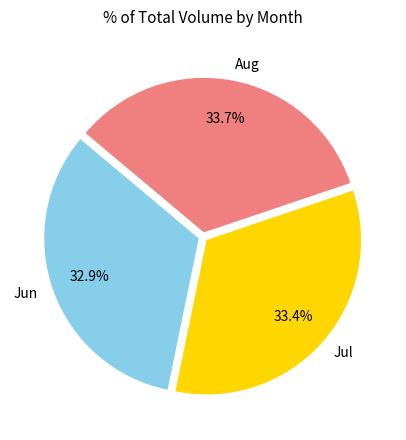

Which category has the smallest portion of the pie?

Jun